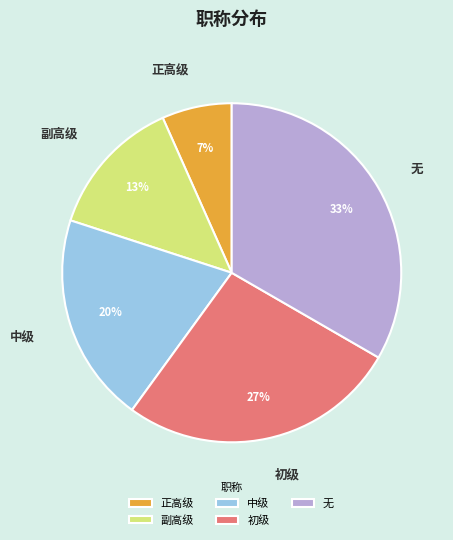

Is it true that 中级 is 15% of the pie?

False